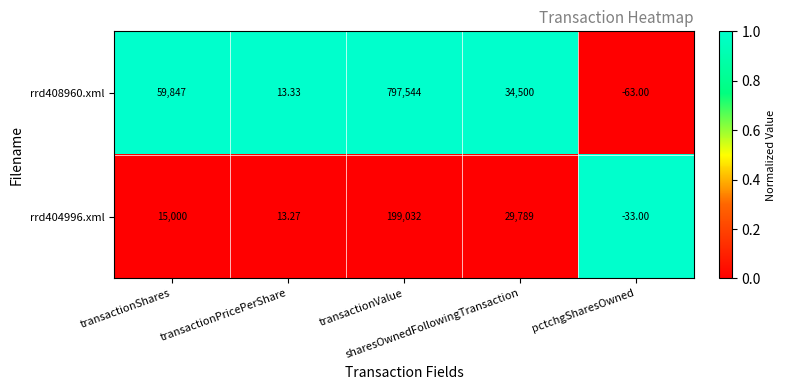

Which series changed the most between sharesOwnedFollowingTransaction and pctchgSharesOwned?

rrd408960.xml